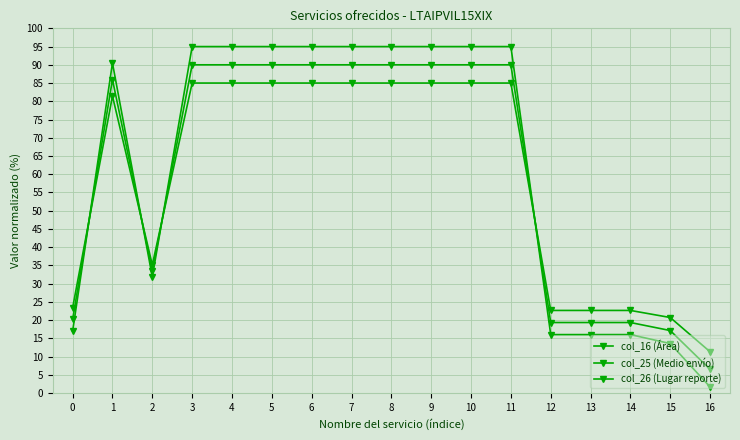

Is it true that col_16 (Área) equals 95.0 at 7?

True